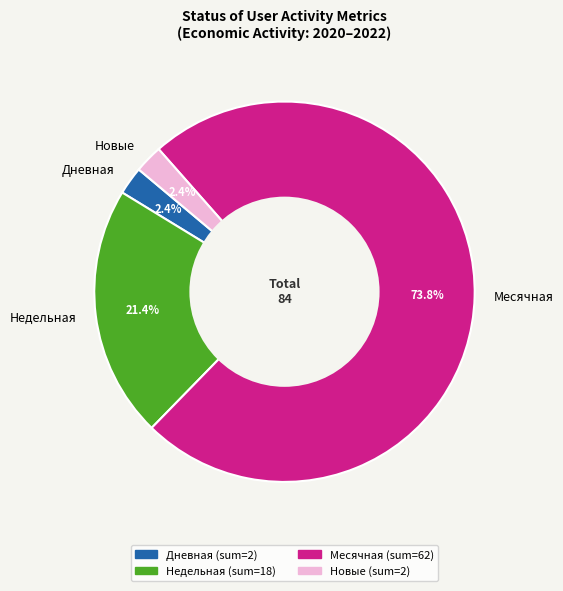

Between Недельная and Месячная, which is larger?

Месячная